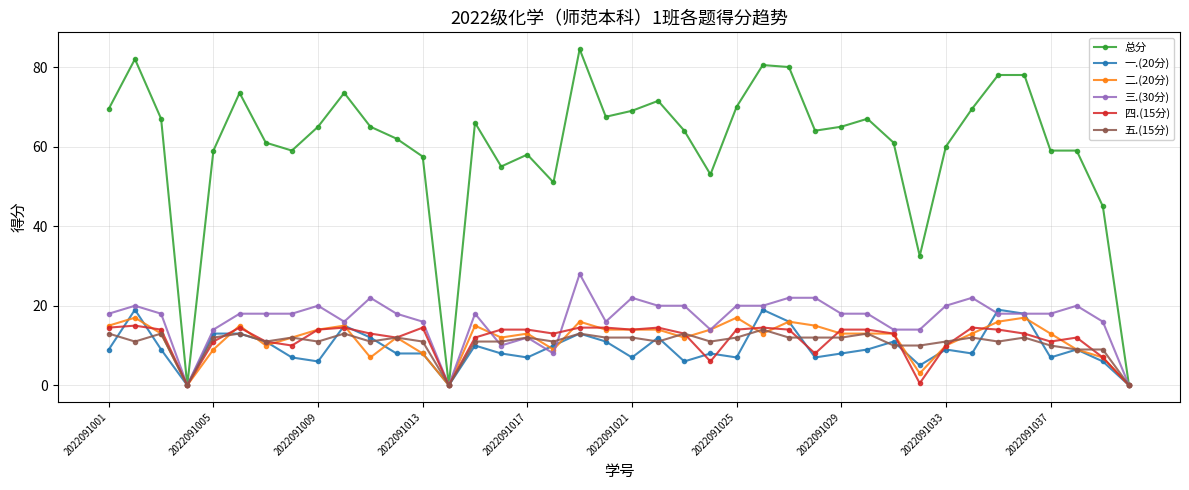

How many values in the 总分 series are below 65?

20